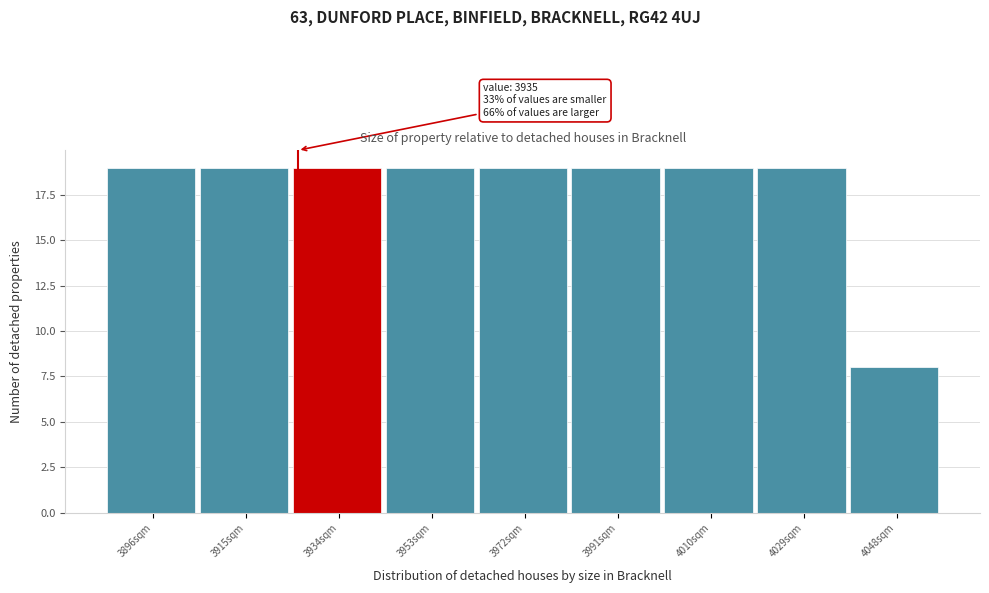

Reading left to right, list all the values displayed in this chart.

3896sqm=19	3915sqm=19	3934sqm=19	3953sqm=19	3972sqm=19	3991sqm=19	4010sqm=19	4029sqm=19	4048sqm=8